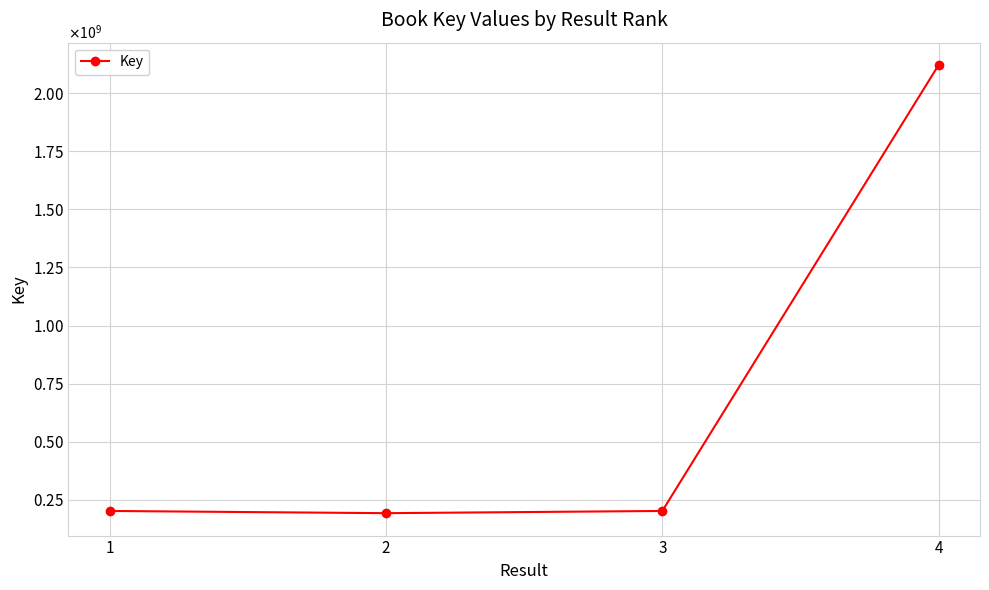

List the labels in order of value, largest first.

4, 1, 3, 2